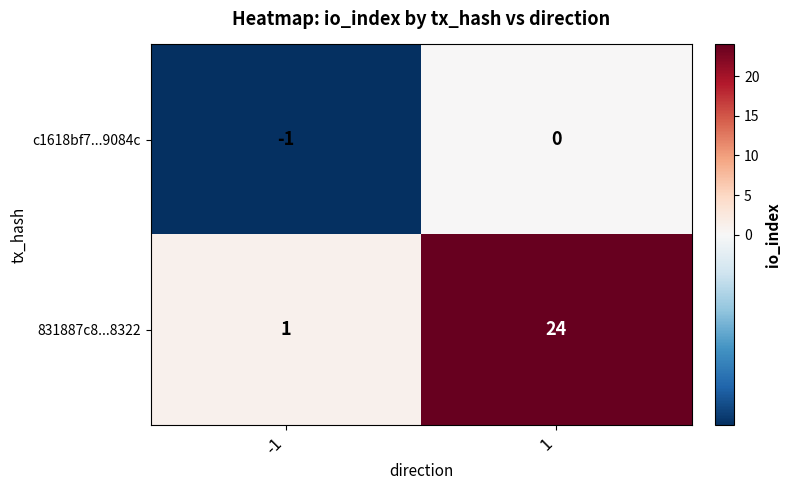

The 831887c8...8322 series shows 1 at -1. True or false?

True